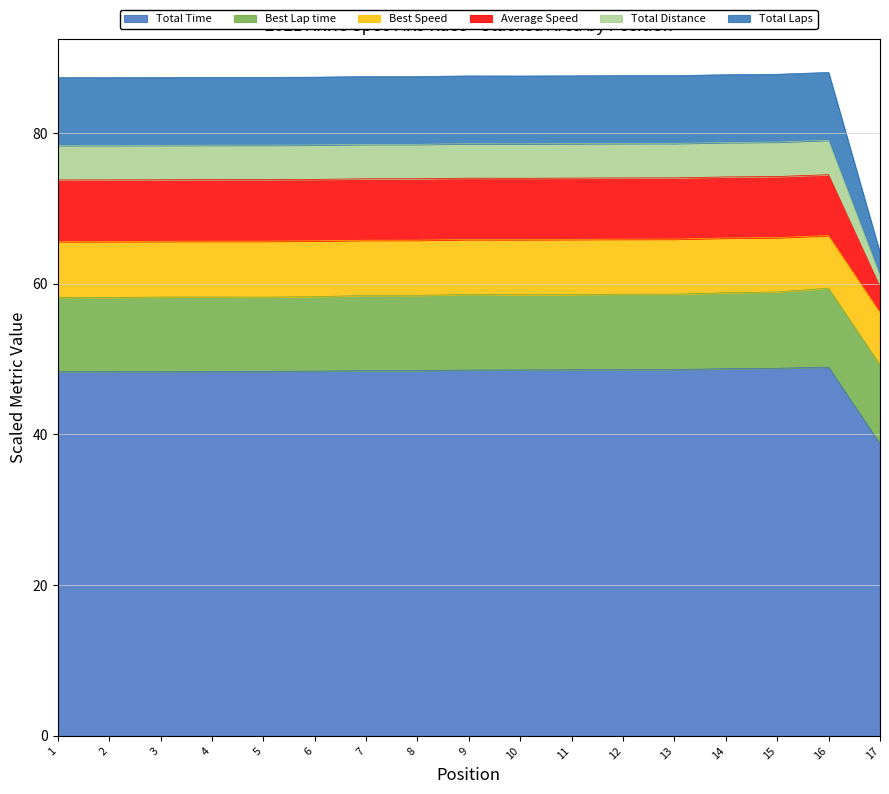

What is the highest value of the Total Time series?

48.9